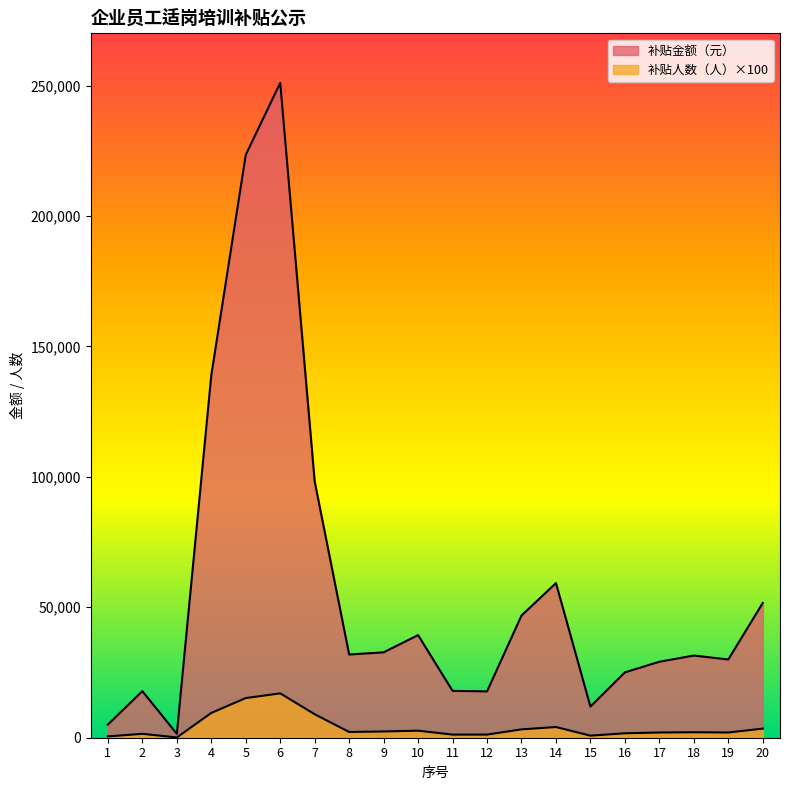

The value of 补贴人数（人） at 13 is 5523. True or false?

False